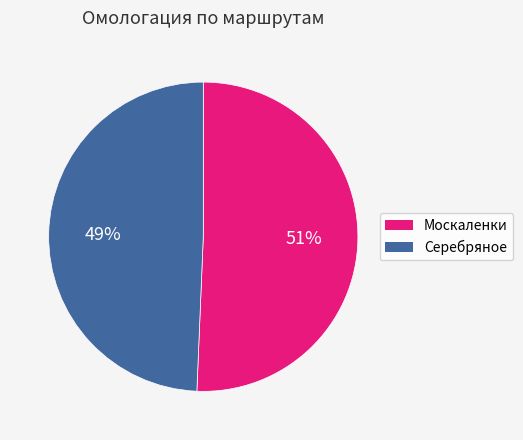

Is there a majority slice in this chart?

Yes